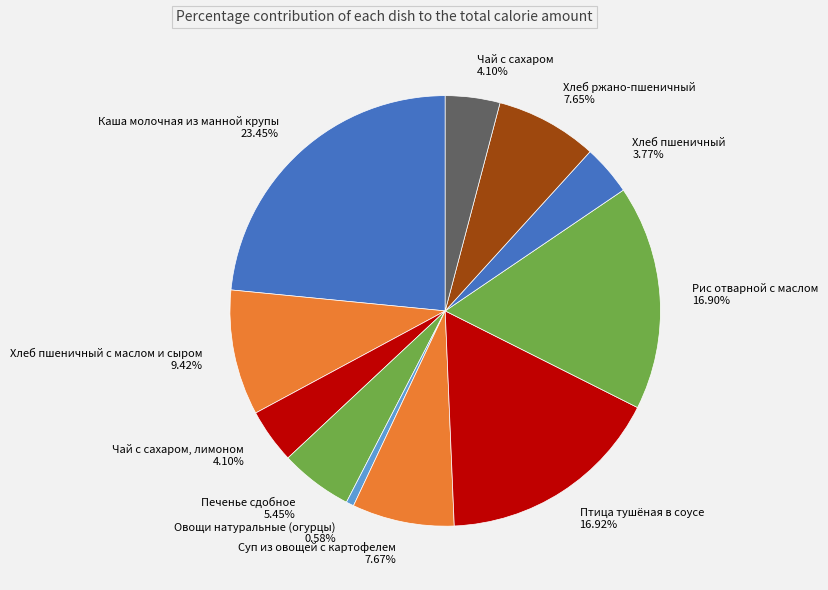

What is the smallest slice in the pie chart?

Овощи натуральные (огурцы) 0.58%